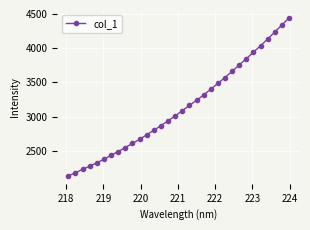

What is the difference between the maximum and minimum values?

2310.3